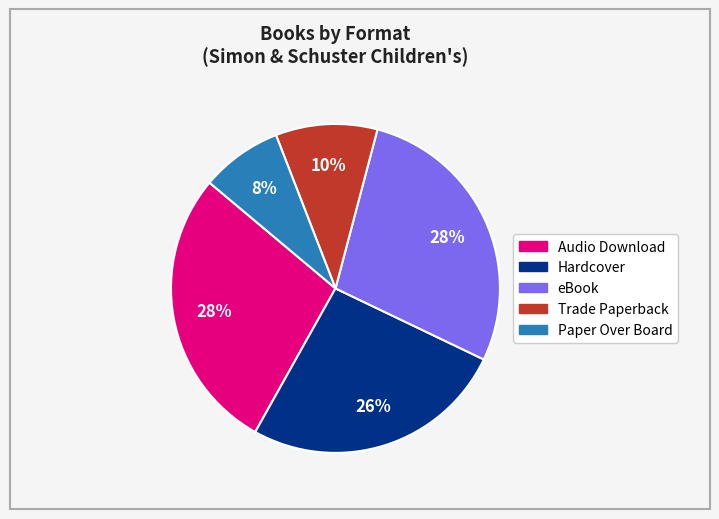

To the nearest percent, what is the average slice percentage?

20%